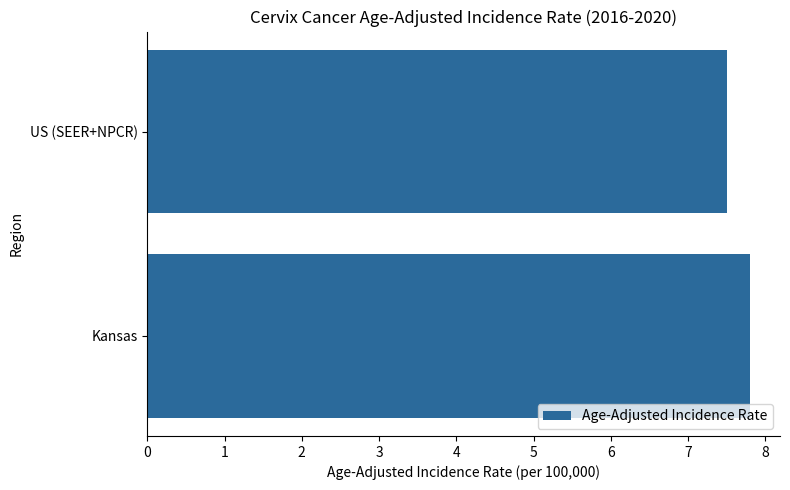

Rank the categories by value from highest to lowest.

Kansas, US (SEER+NPCR)